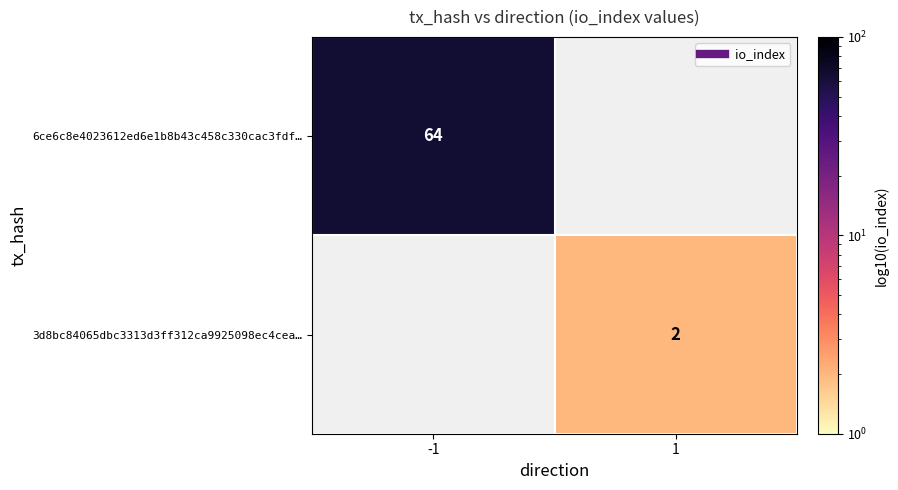

Which series has the largest range (max minus min)?

6ce6c8e4023612ed6e1b8b43c458c330cac3fdf…